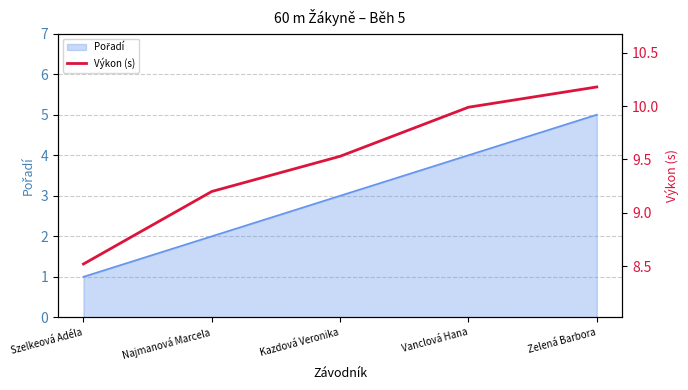

Reading left to right, what are all the values shown in this chart?

Szelkeová Adéla=8.5	Najmanová Marcela=9.2	Kazdová Veronika=9.5	Vanclová Hana=10.0	Zelená Barbora=10.2